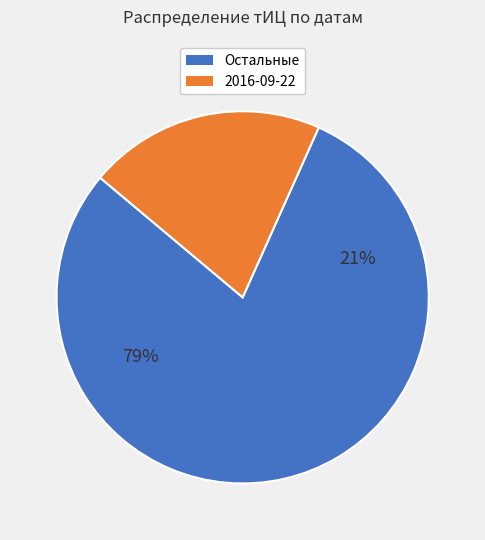

The 2017-08-18 slice represents 2% of the pie. True or false?

False